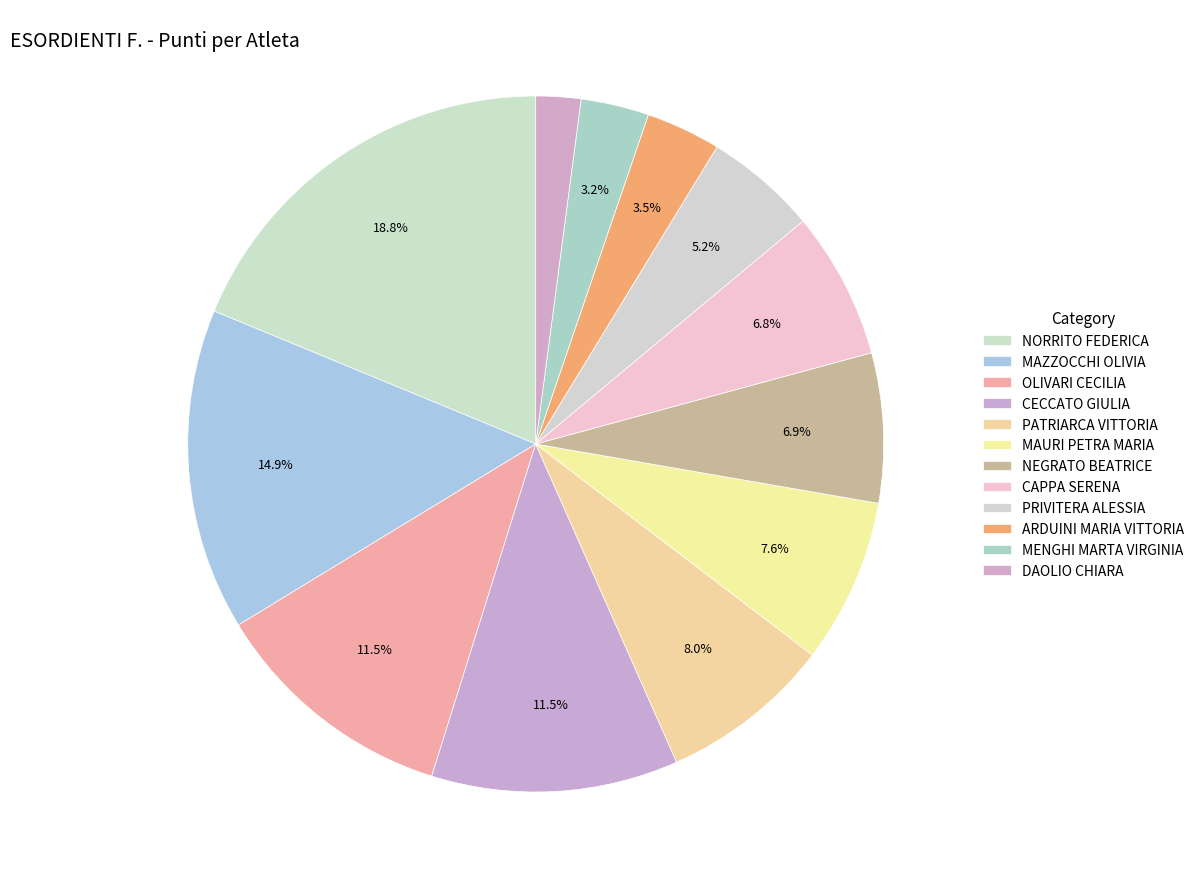

How many slices are in this pie chart?

12